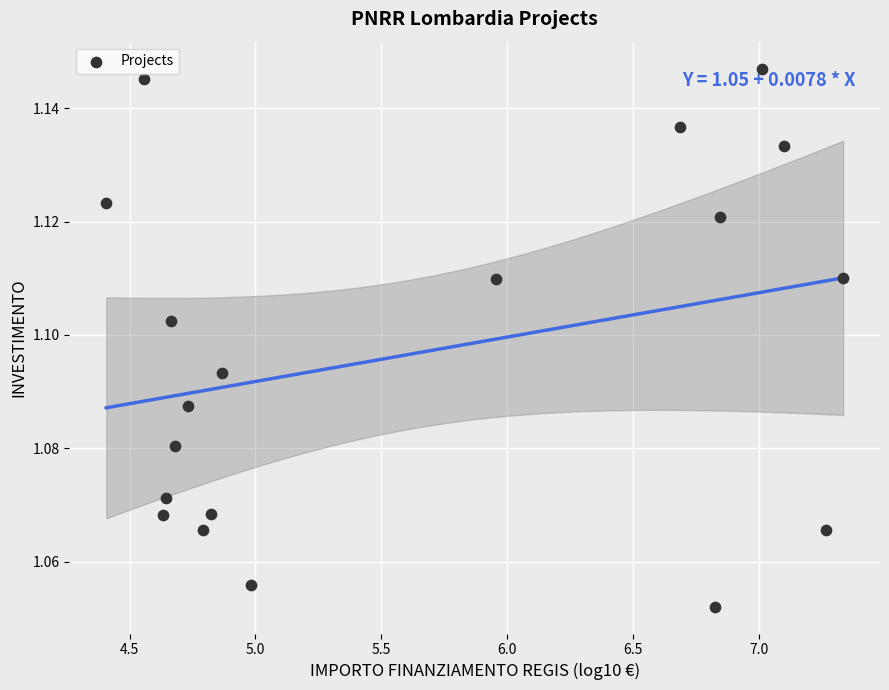

What is the range of X values (max minus min)?

2.9